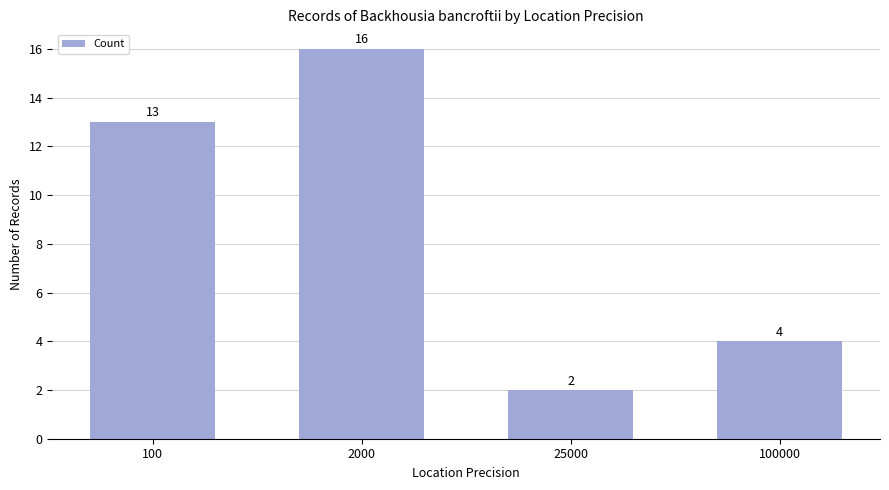

The value at 100 is 7. True or false?

False